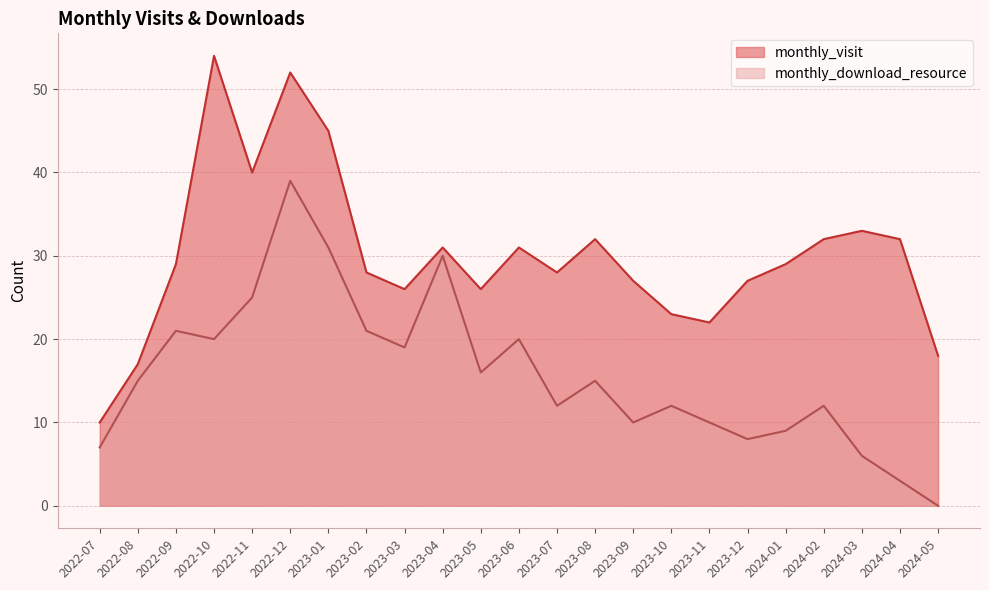

What is the difference between the highest and lowest values at 2023-05?

10